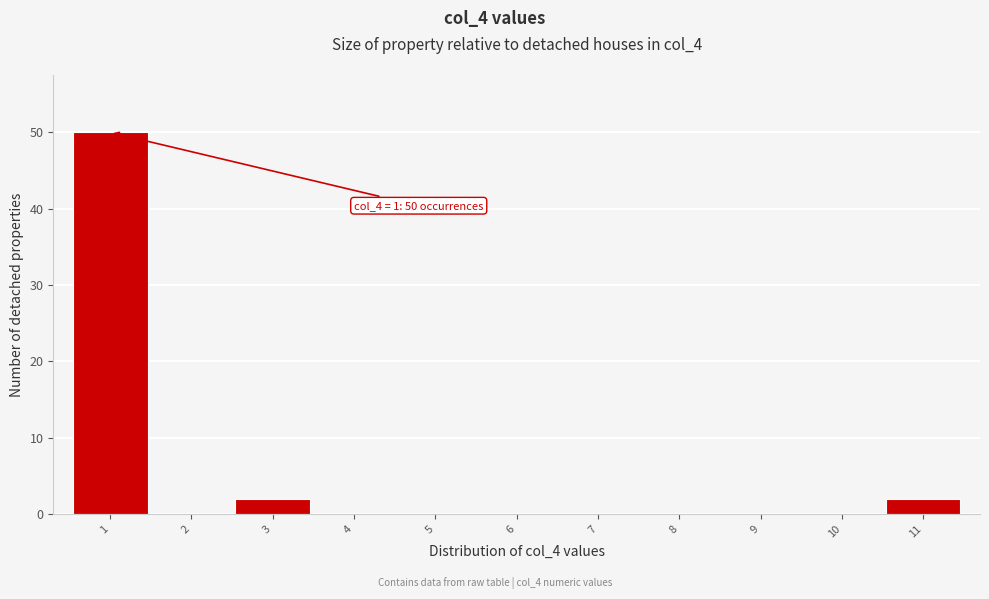

Over which range of the x-axis is the bar tallest?

0.5 to 1.5